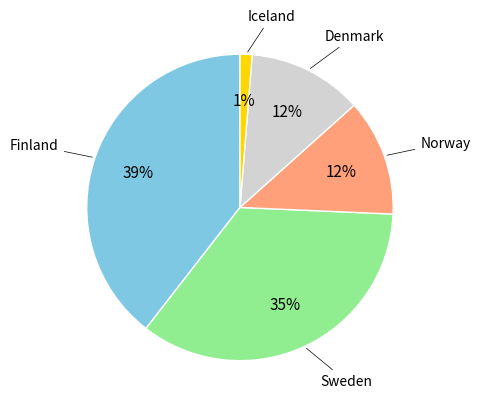

Count the number of slices in the pie.

5